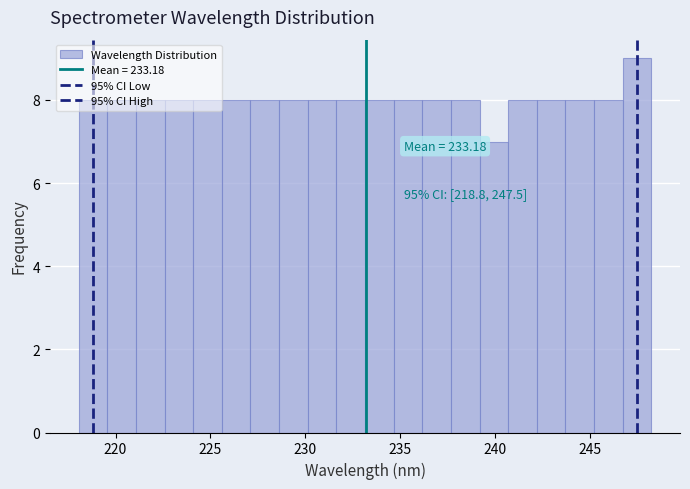

Read against the x-axis, roughly where is the centre of the tallest bar?

247.5